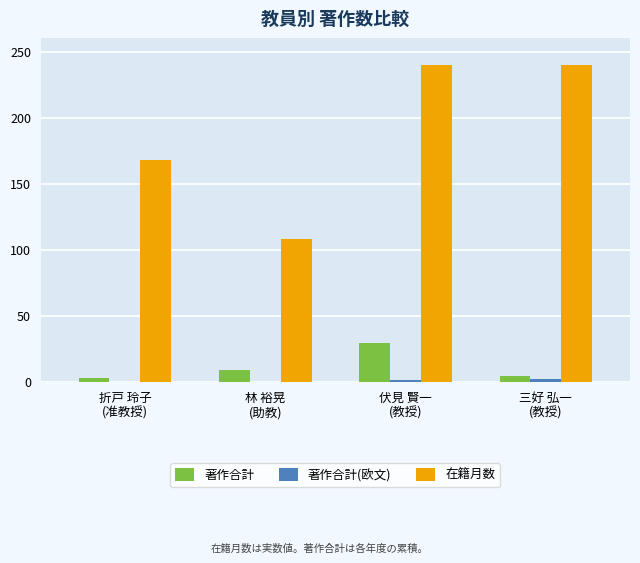

Are the bars grouped side by side (vs. stacked)?

Yes